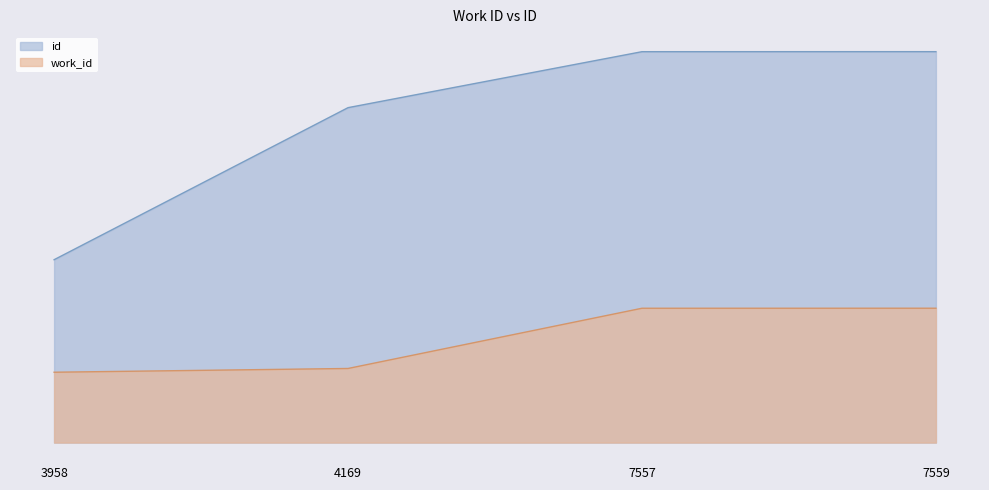

True or false: id has a value of 6535 at 4169.

False